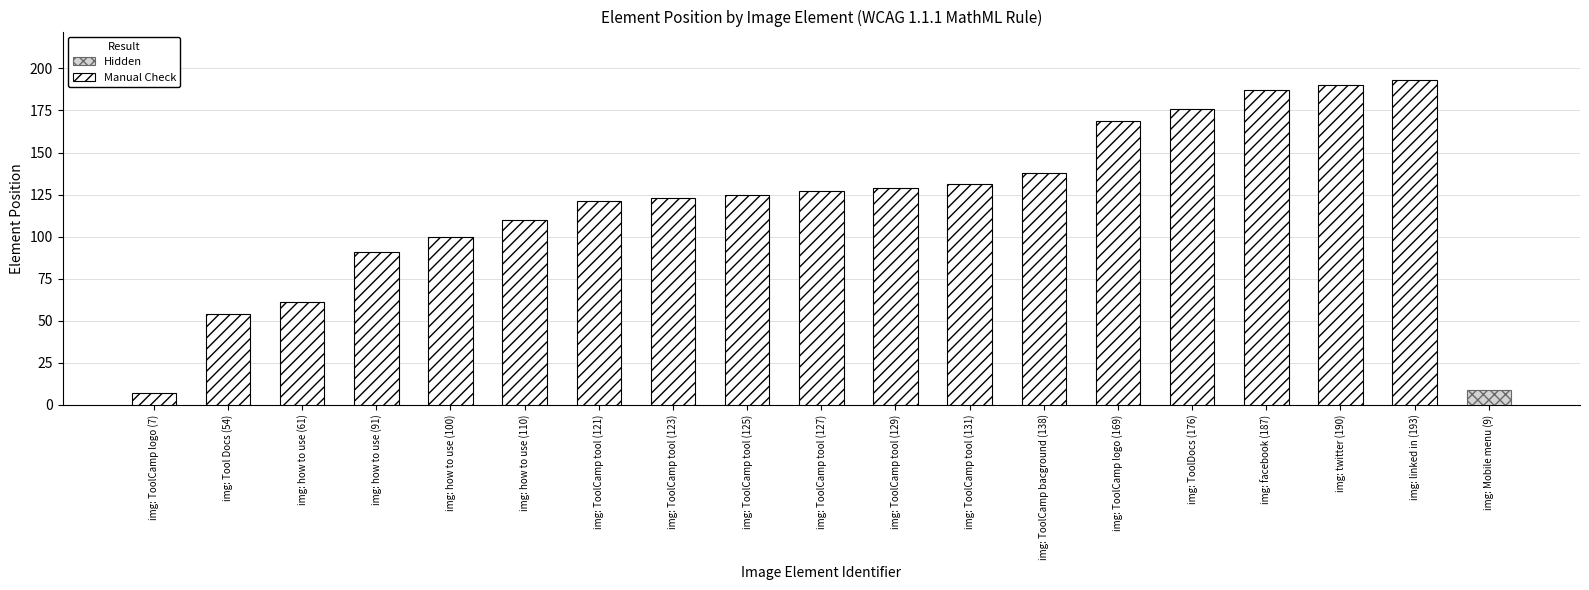

Where is the data nearest to the value 100?

img: how to use (100)